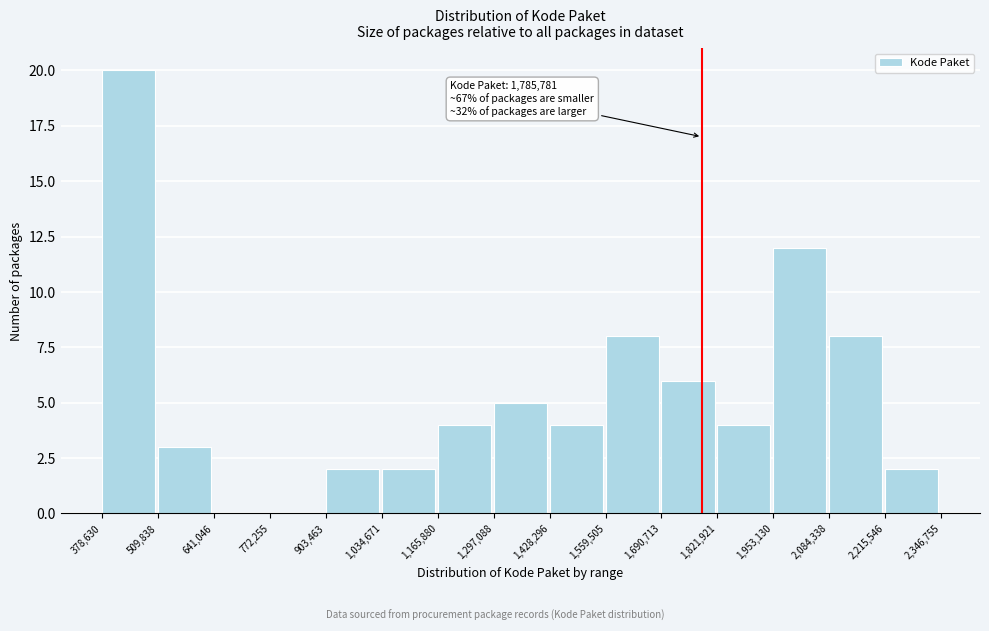

Reading left to right, list all the values displayed in this chart.

378,630=20	509,838=3	641,046=0	772,255=0	903,463=2	1,034,671=2	1,165,880=4	1,297,088=5	1,428,296=4	1,559,505=8	1,690,713=6	1,821,921=4	1,953,130=12	2,084,338=8	2,215,546=2